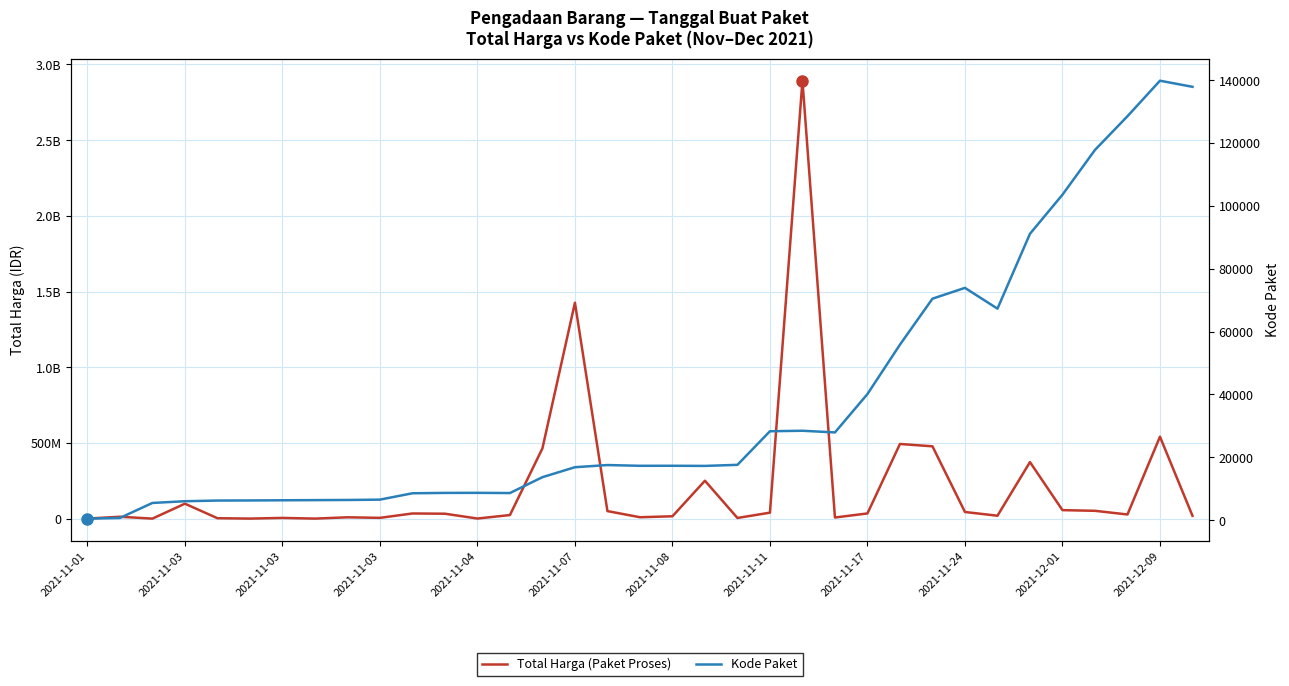

List the labels in order of Kode Paket value, largest first.

33, 34, 32, 31, 30, 29, 27, 26, 28, 25, 24, 22, 21, 23, 20, 16, 18, 17, 19, 15, 14, 12, 2021-12-09, 13, 2021-12-01, 2021-11-24, 2021-11-17, 2021-11-11, 2021-11-08, 2021-11-07, 2021-11-04, 2021-11-03, 2021-11-03, 2021-11-03, 2021-11-01